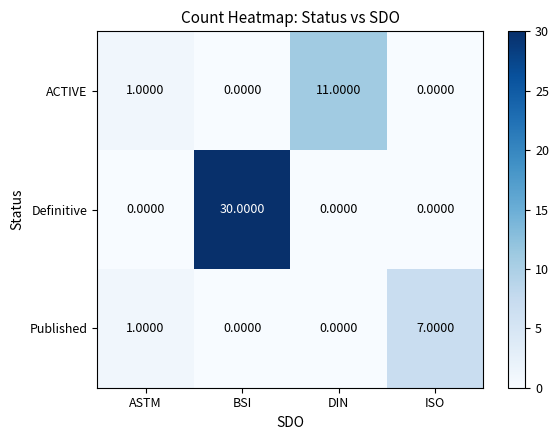

Which series has the largest range (max minus min)?

Definitive